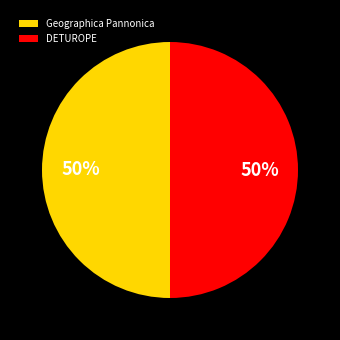

Do DETUROPE and Geographica Pannonica together represent more than half of the pie?

Yes